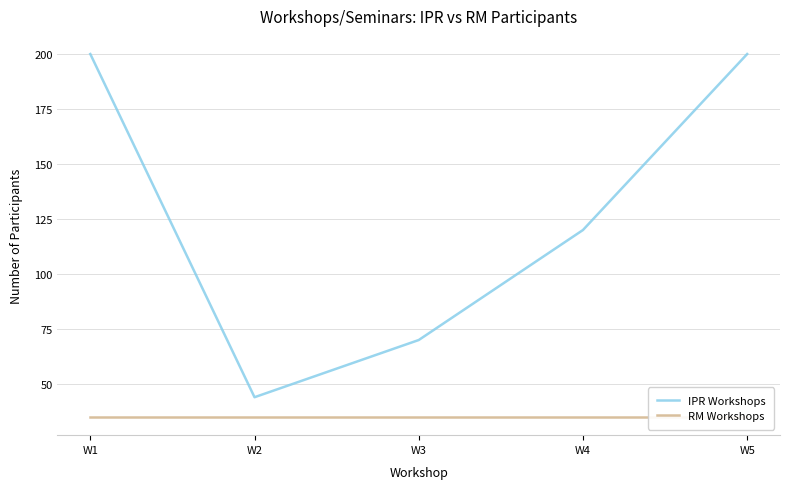

The value of IPR Workshops at W2 is 66. True or false?

False